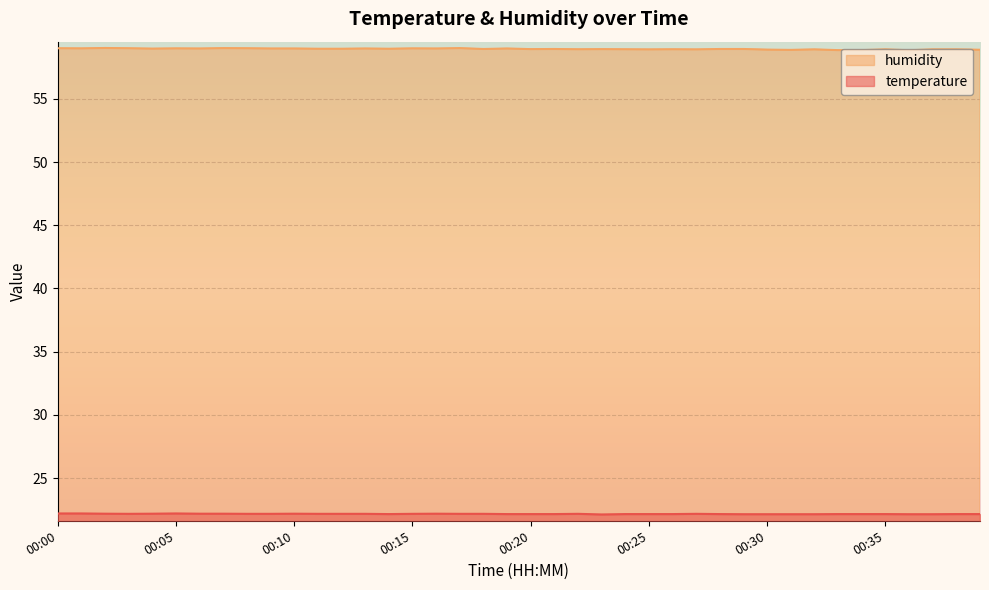

What is the sum of all humidity values?

2358.2